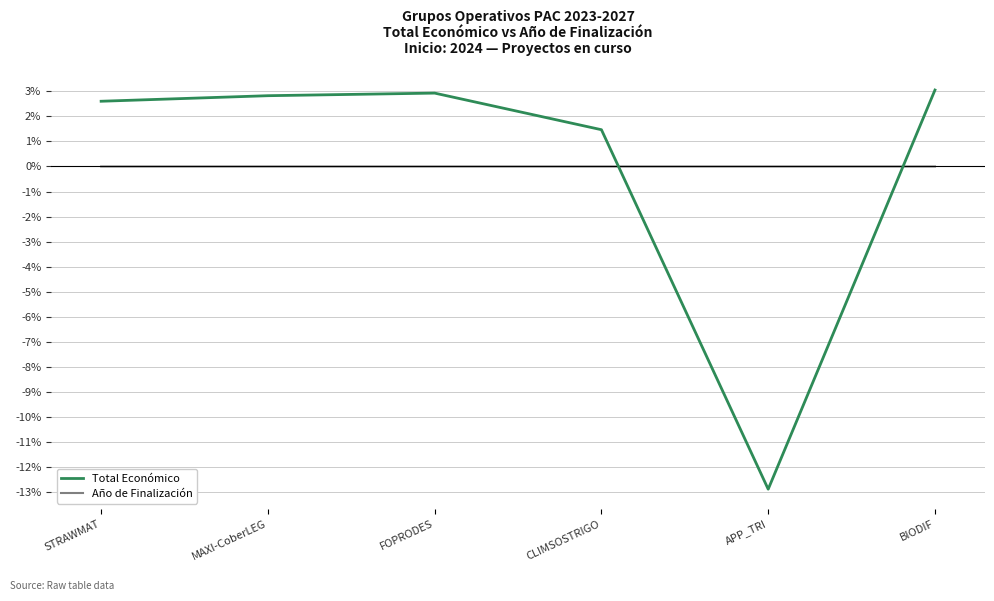

Which series has the largest range (max minus min)?

Total Económico